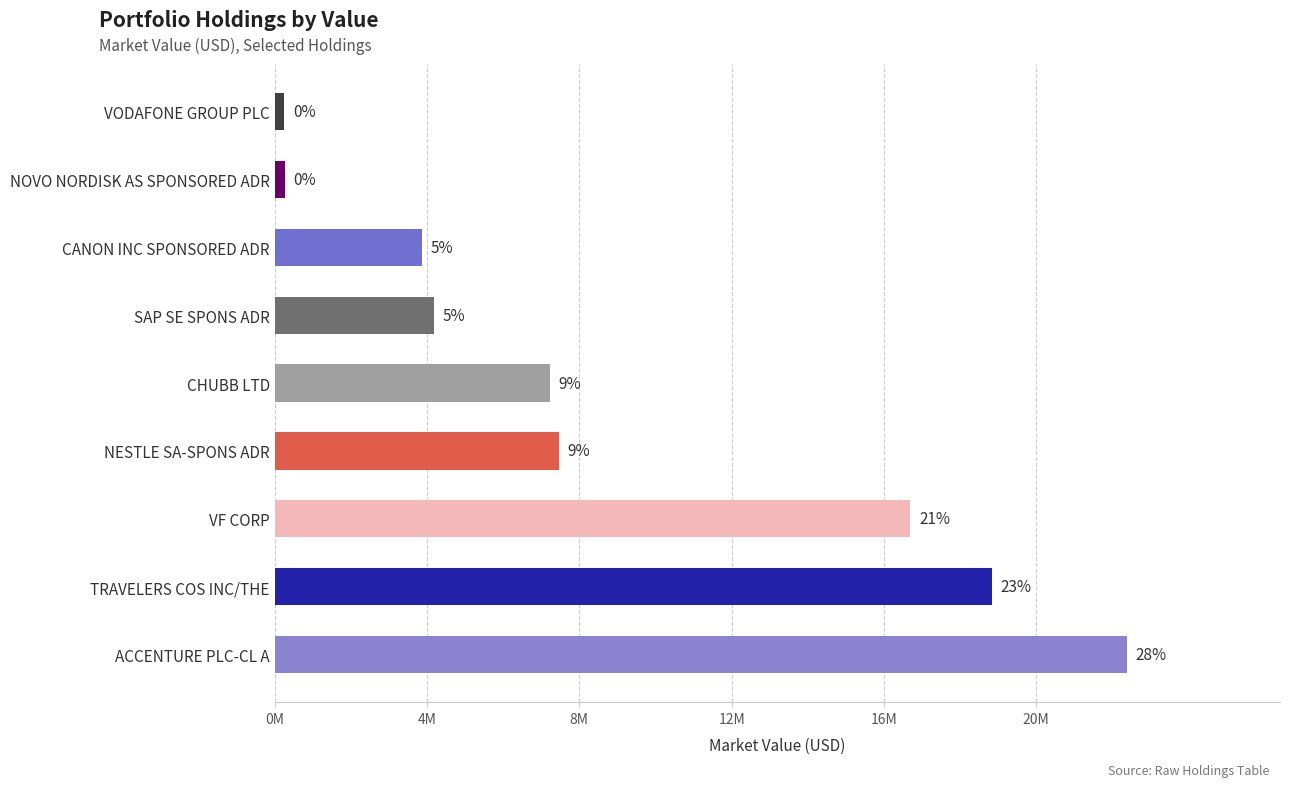

What is the minimum value shown in the chart?

254000